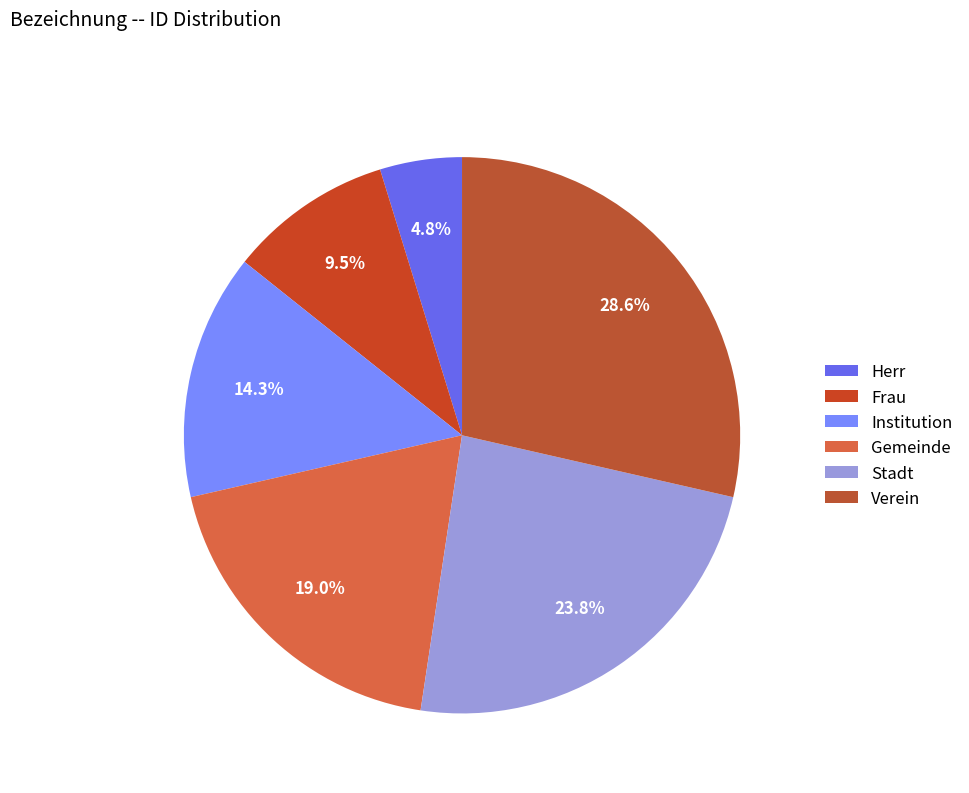

Rank the categories by value from highest to lowest.

Verein, Stadt, Gemeinde, Institution, Frau, Herr